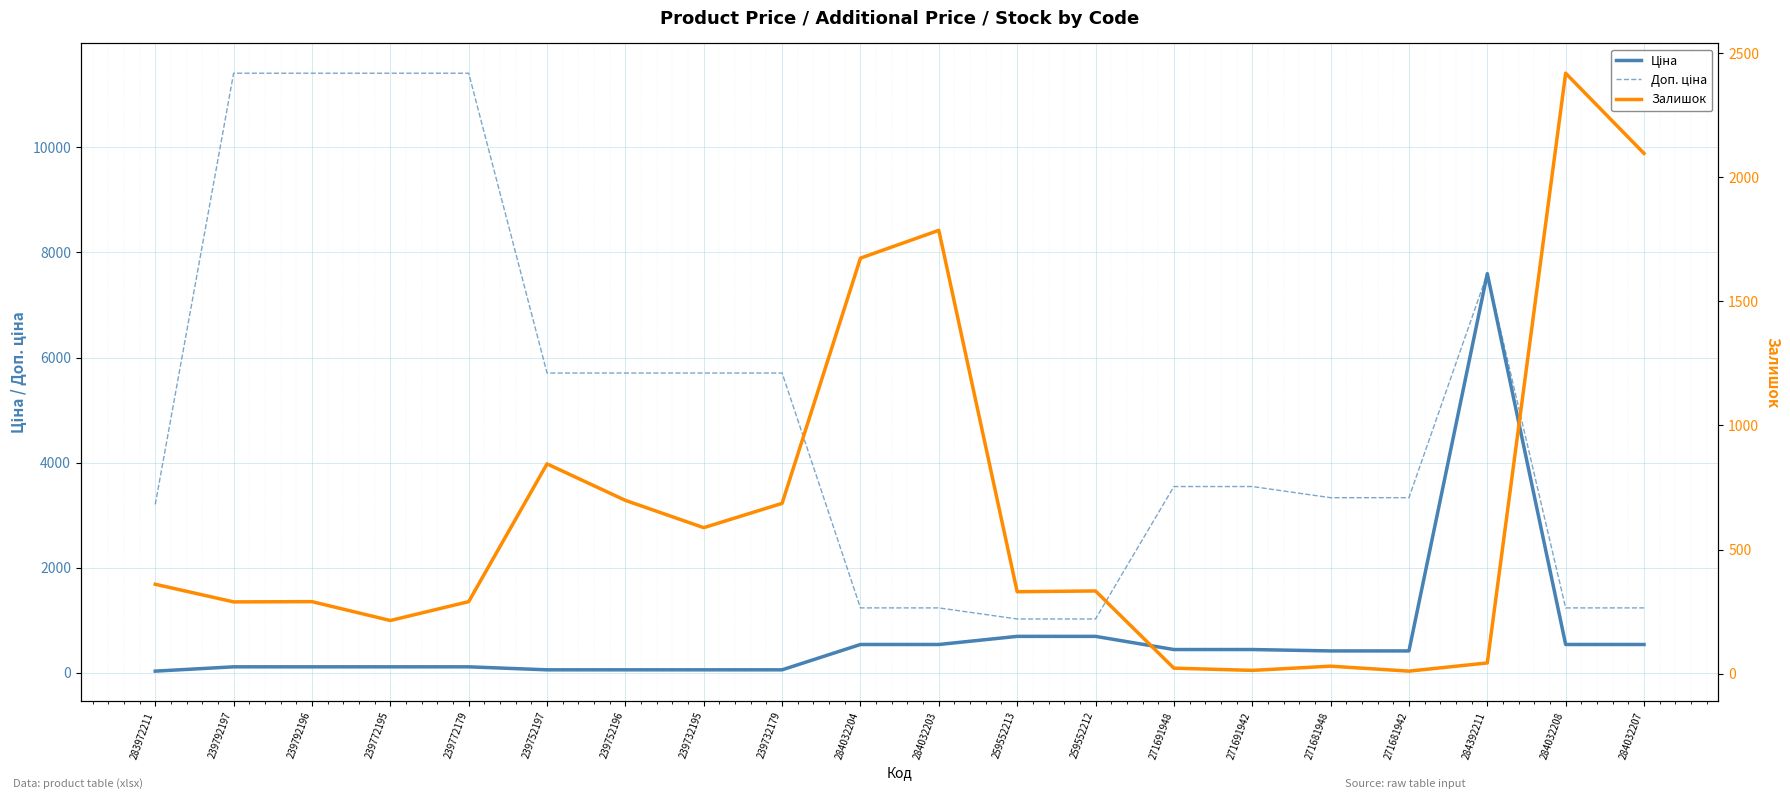

Where is Доп. ціна nearest to the value 6217?

239752197